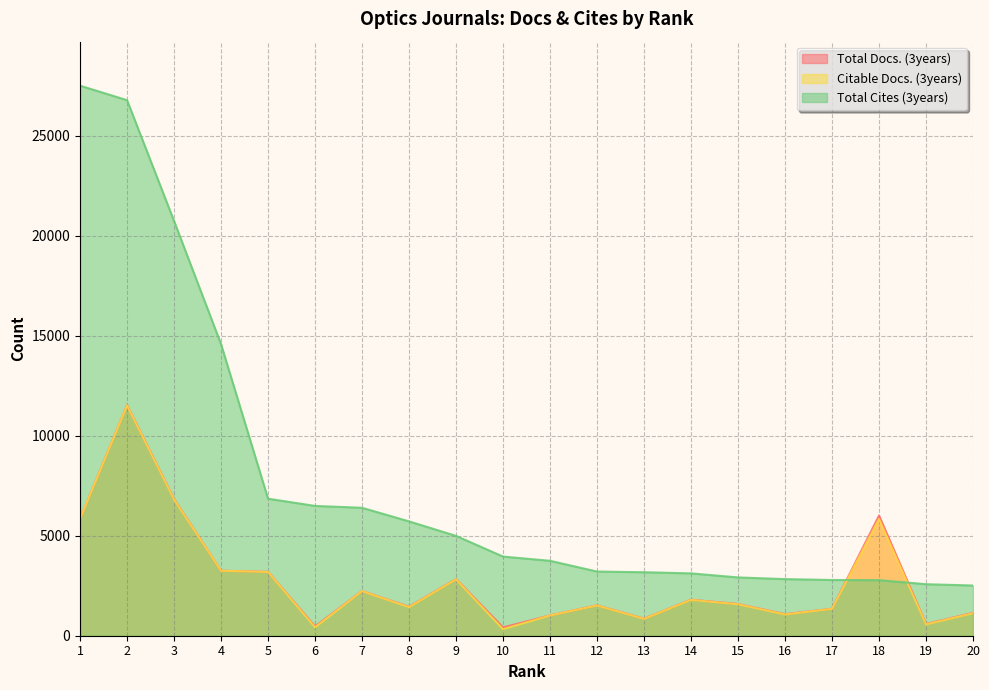

True or false: Citable Docs. (3years) and Total Docs. (3years) intersect in this chart.

False